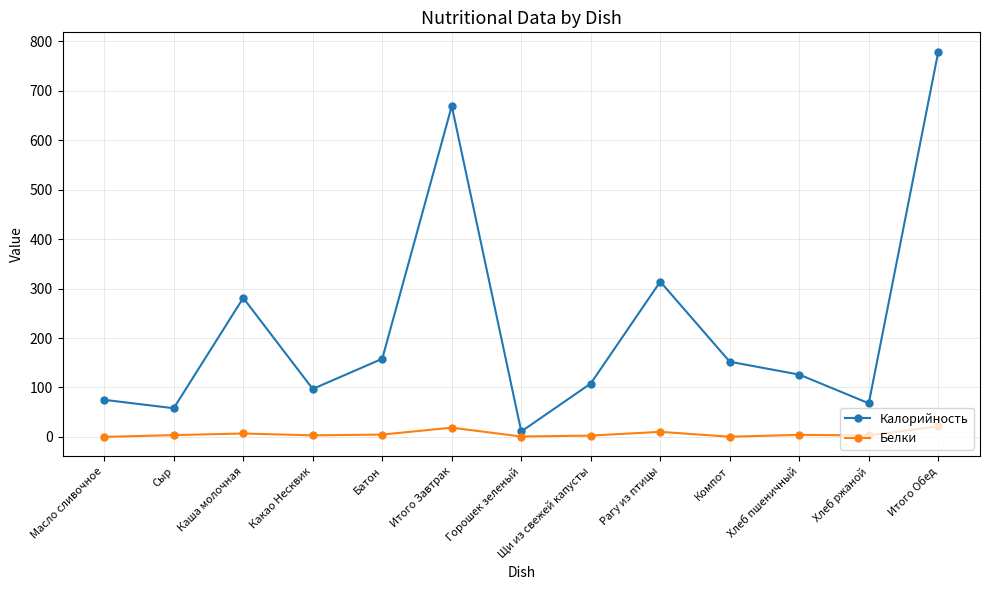

At which category does Калорийность reach its first local valley?

Сыр